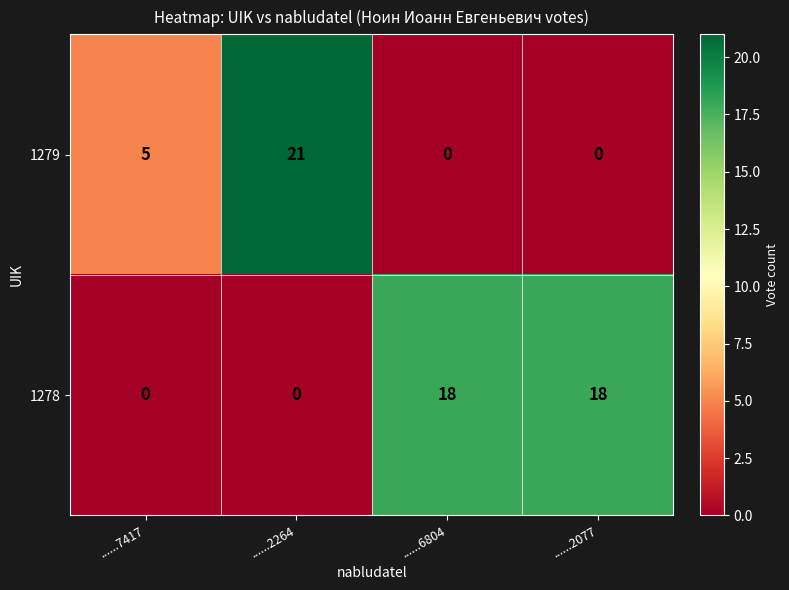

Rank the series by their average value, from lowest to highest.

1279, 1278